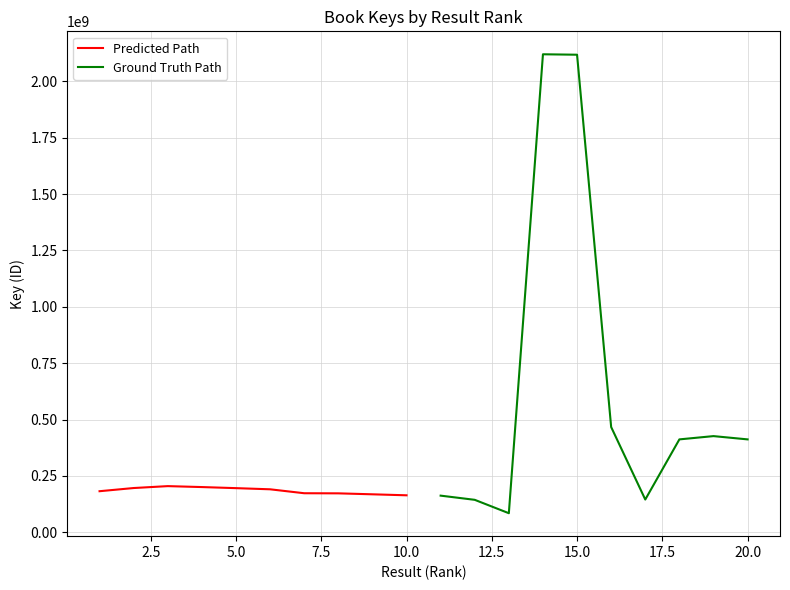

What is the maximum value for Predicted Path?

205001999